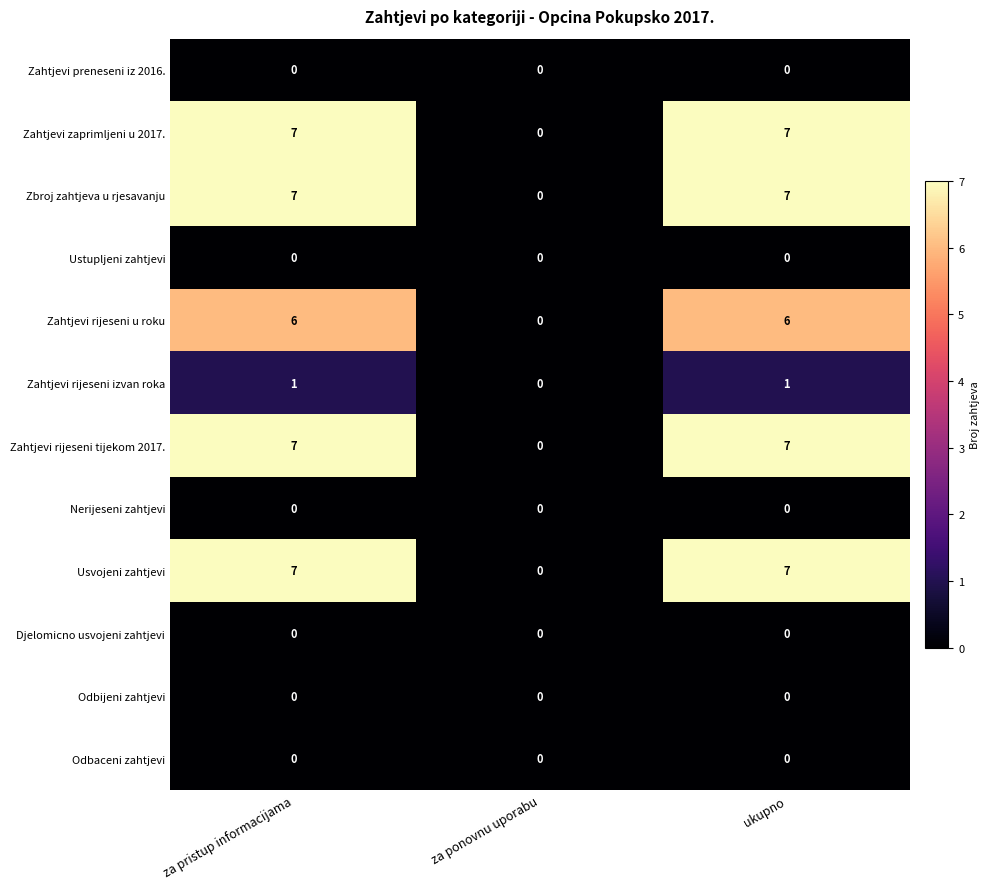

What is the total value across all series at ukupno?

35